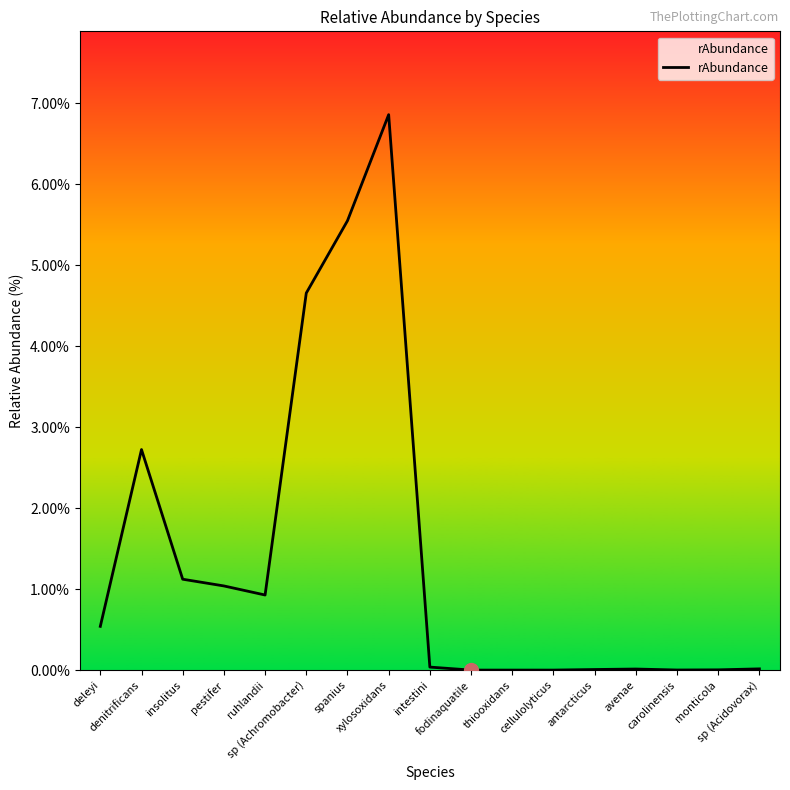

What is the greatest value displayed?

6.9